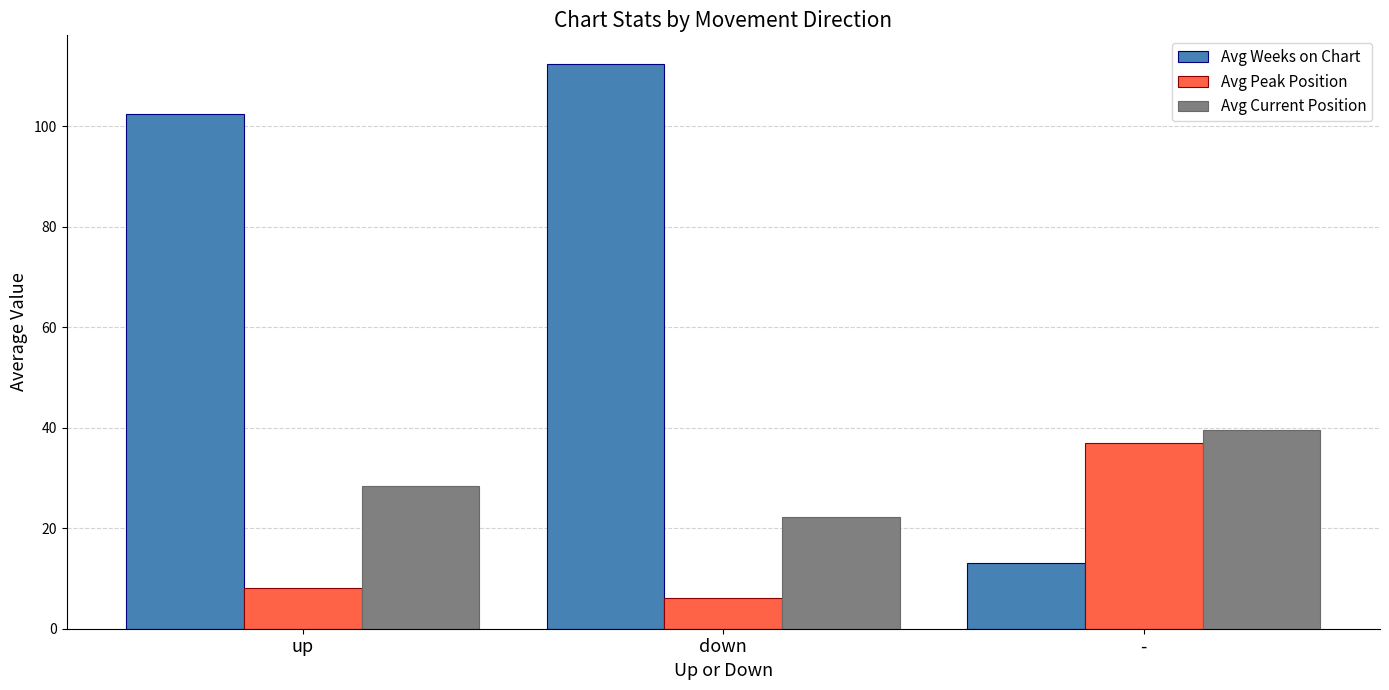

What is the sum of the Avg Weeks on Chart values at up and down?

214.9